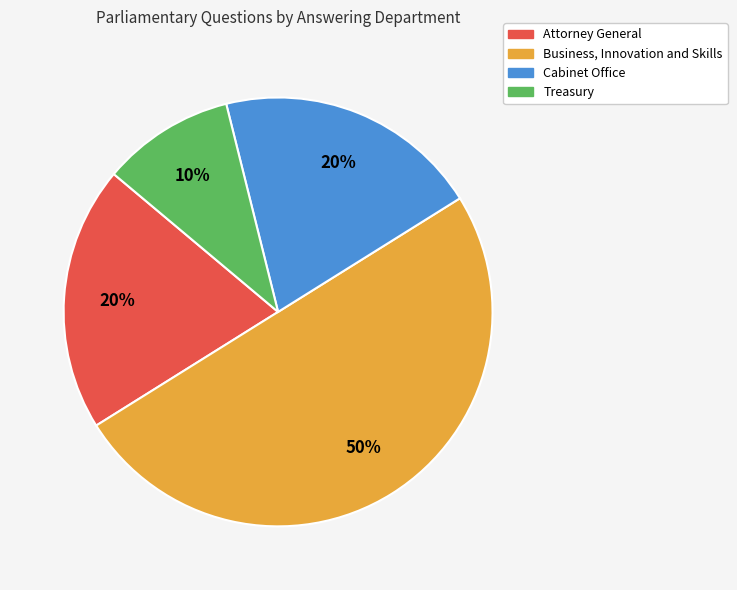

To the nearest percent, what is the difference between the largest and smallest slice percentages?

40%